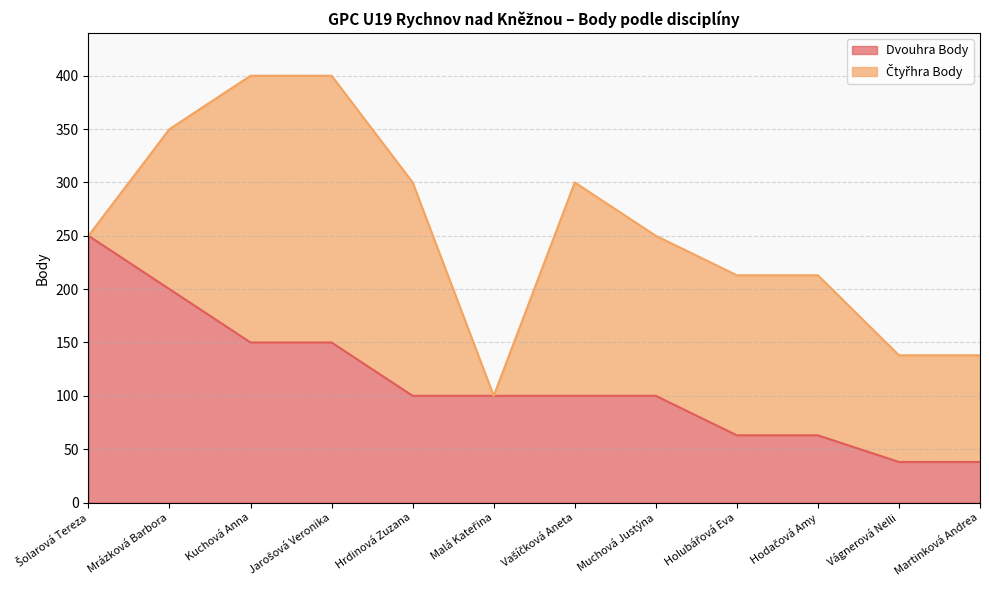

Where does the data first go above 100?

Šolarová Tereza